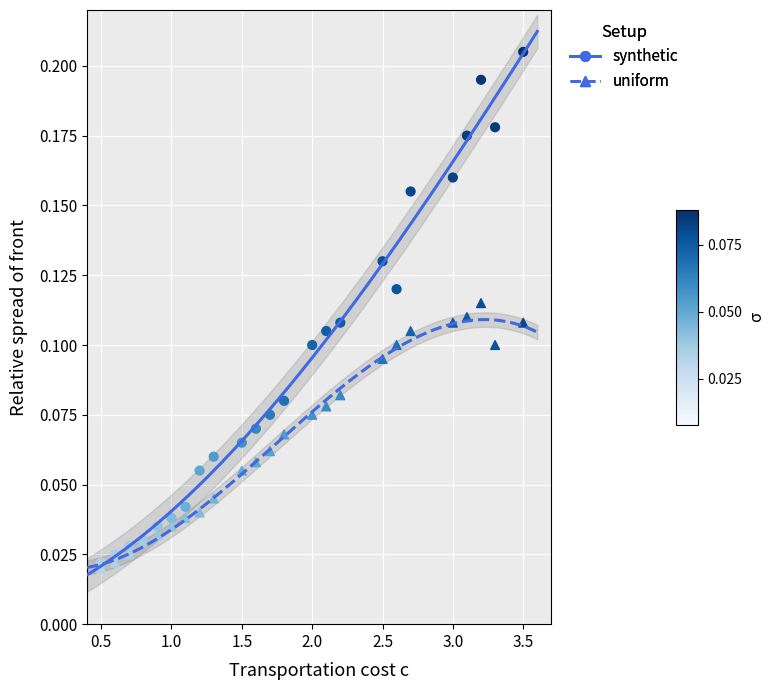

Which series contains the lowest Y value?

uniform